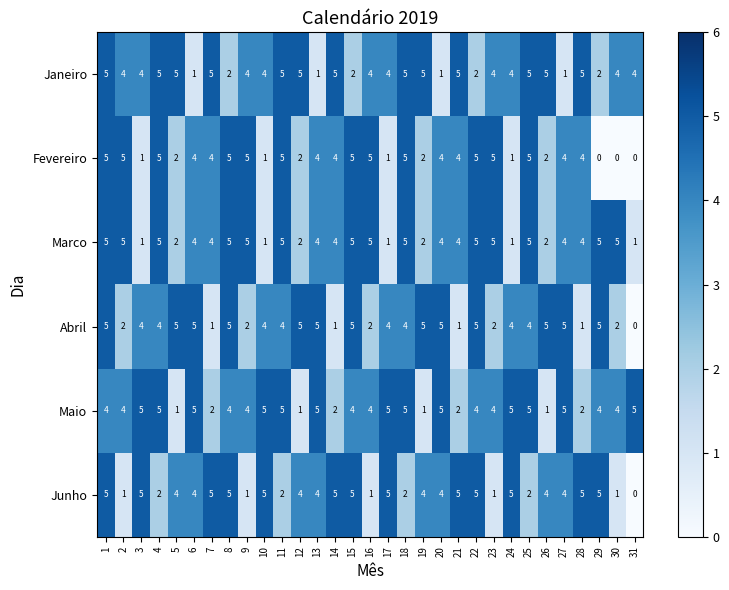

What is the spread (max minus min) of values at 22?

3